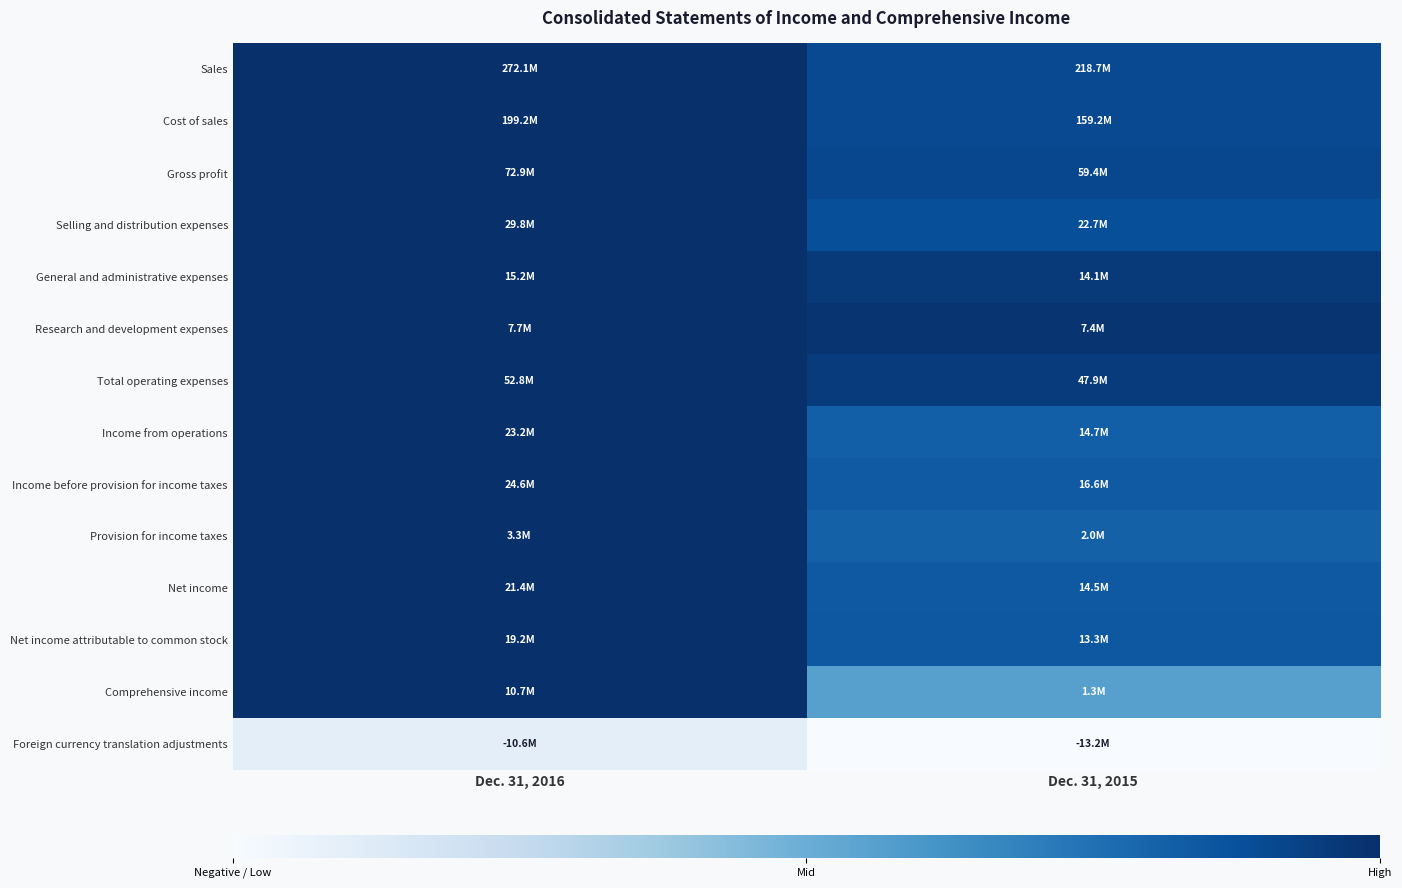

Reading right to left, what are all the values shown in this chart?

Sales: Dec. 31, 2015=0.9	Dec. 31, 2016=1.0
Cost of sales: Dec. 31, 2015=0.9	Dec. 31, 2016=1.0
Gross profit: Dec. 31, 2015=0.9	Dec. 31, 2016=1.0
Selling and distribution expenses: Dec. 31, 2015=0.9	Dec. 31, 2016=1.0
General and administrative expenses: Dec. 31, 2015=1.0	Dec. 31, 2016=1.0
Research and development expenses: Dec. 31, 2015=1.0	Dec. 31, 2016=1.0
Total operating expenses: Dec. 31, 2015=1.0	Dec. 31, 2016=1.0
Income from operations: Dec. 31, 2015=0.8	Dec. 31, 2016=1.0
Income before provision for income taxes: Dec. 31, 2015=0.8	Dec. 31, 2016=1.0
Provision for income taxes: Dec. 31, 2015=0.8	Dec. 31, 2016=1.0
Net income: Dec. 31, 2015=0.8	Dec. 31, 2016=1.0
Net income attributable to common stock: Dec. 31, 2015=0.8	Dec. 31, 2016=1.0
Comprehensive income: Dec. 31, 2015=0.6	Dec. 31, 2016=1.0
Foreign currency translation adjustments: Dec. 31, 2015=0.0	Dec. 31, 2016=0.1